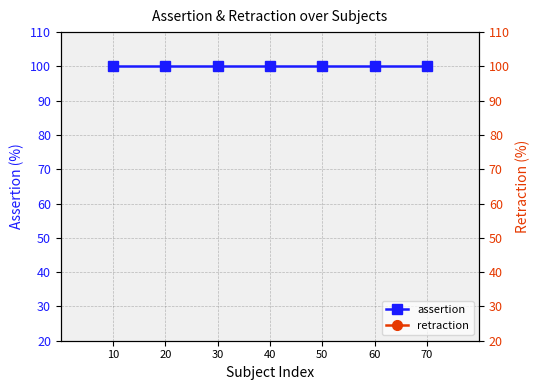

Rank the series by their average value, from highest to lowest.

assertion, retraction